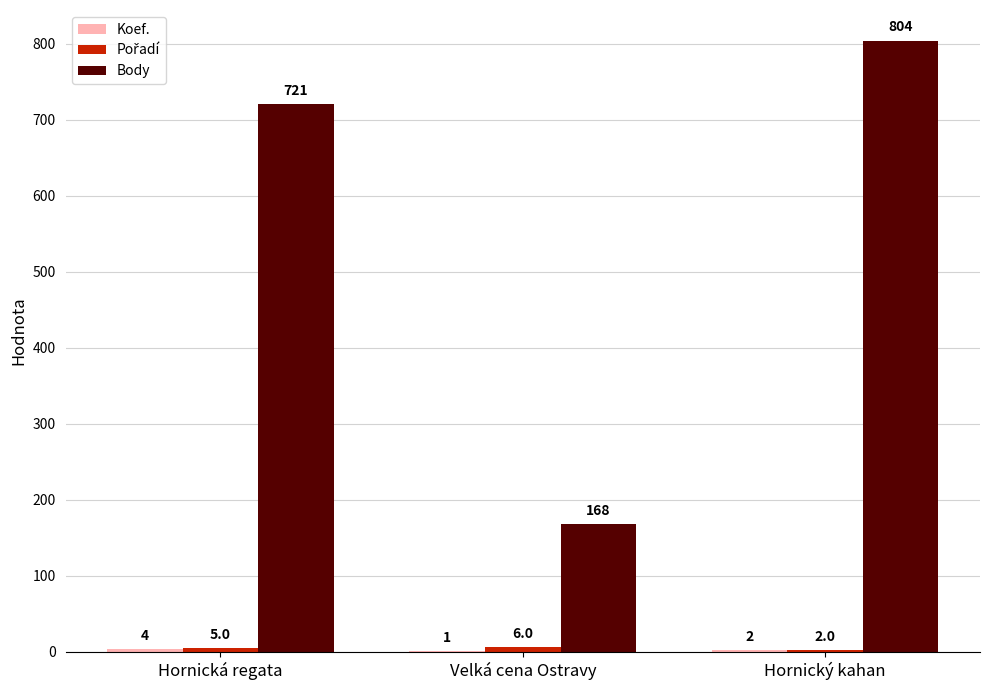

At which category is the sum across all series the highest?

Hornický kahan